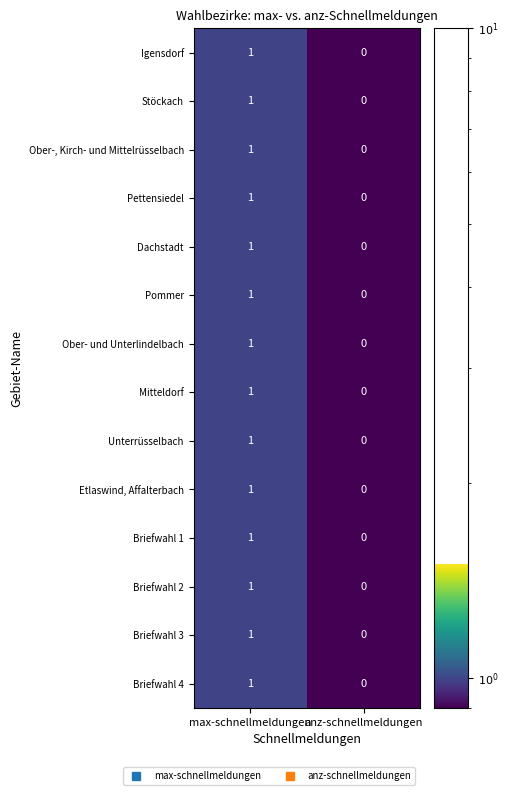

List the labels in order of Etlaswind, Affalterbach value, largest first.

max-schnellmeldungen, anz-schnellmeldungen